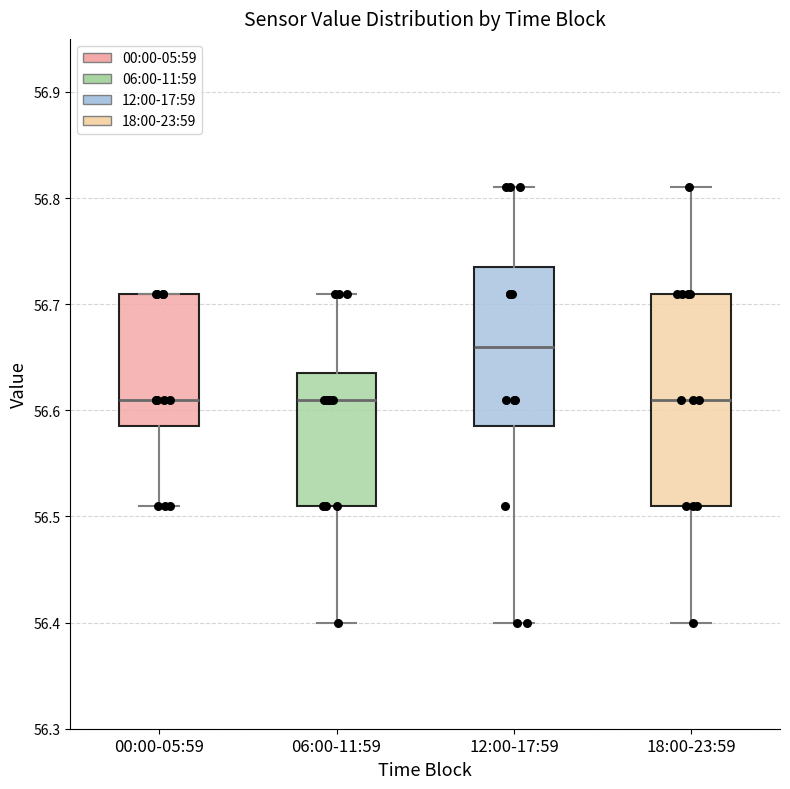

Reading left to right, transcribe this box plot: for each box, give where its median line is, the range the box spans, and where its two whiskers end, as read against the y-axis. The values are not printed on the chart, so give them approximately, as read against the axis.

00:00-05:59: median 56.61, box 56.59 to 56.71, whiskers 56.51 to 56.71
06:00-11:59: median 56.61, box 56.51 to 56.64, whiskers 56.40 to 56.71
12:00-17:59: median 56.66, box 56.59 to 56.74, whiskers 56.40 to 56.81
18:00-23:59: median 56.61, box 56.51 to 56.71, whiskers 56.40 to 56.81